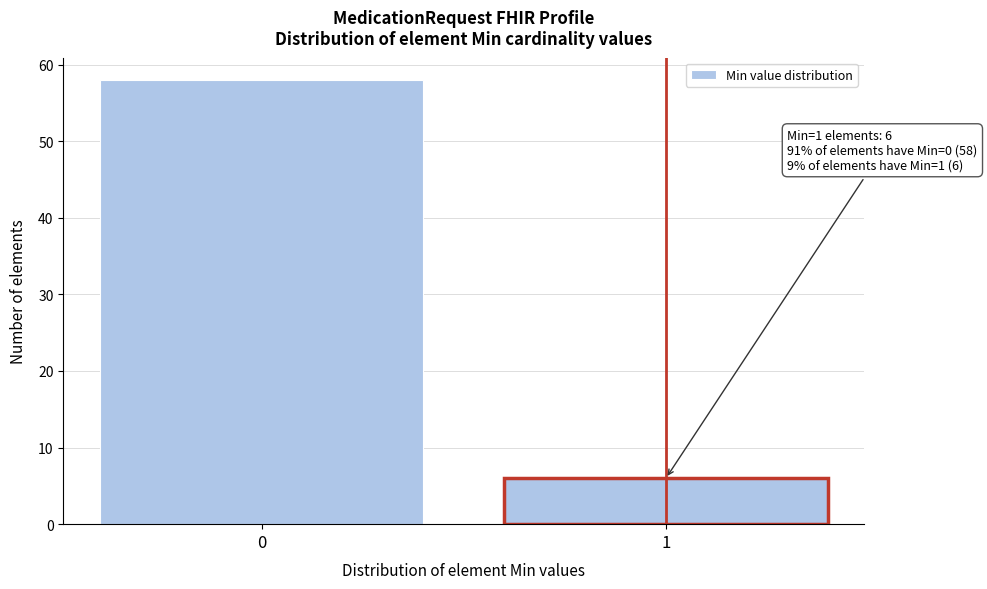

Reading left to right, extract all data points from this chart.

58	6